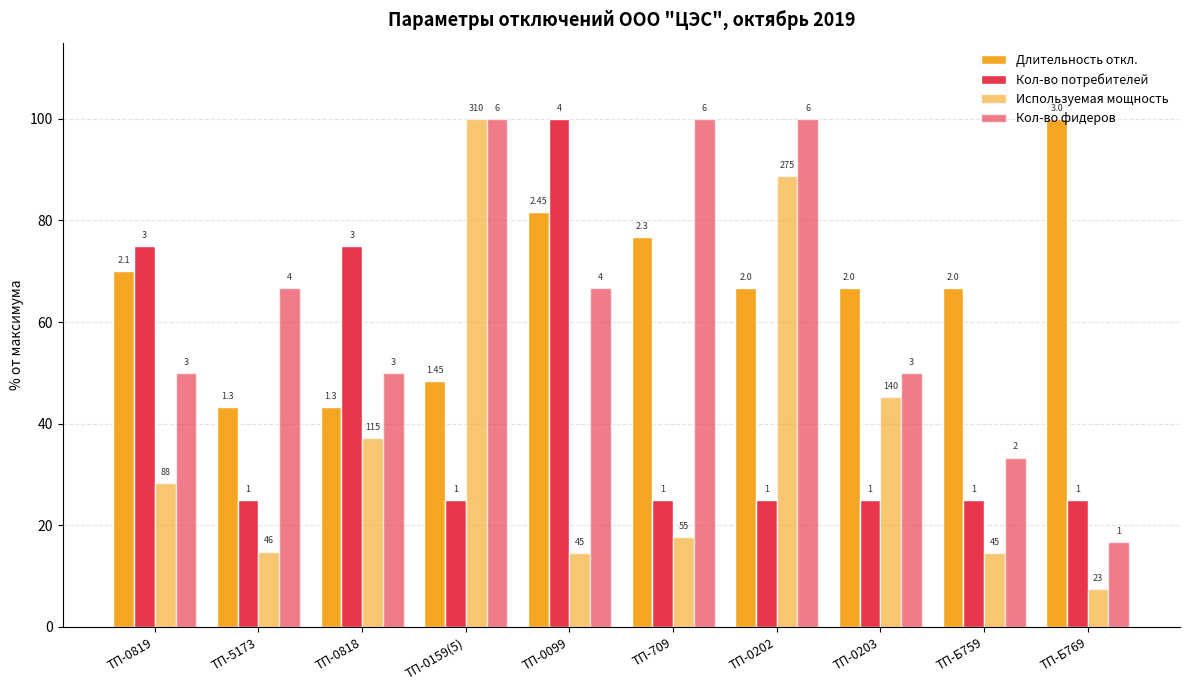

What is the label of the 3rd bar from the left?

ТП-0818